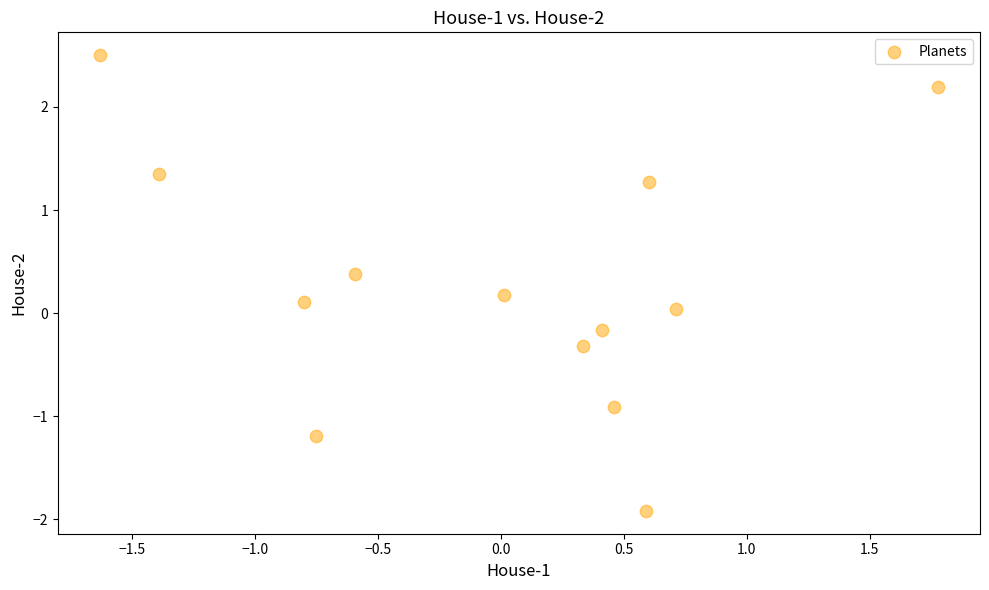

What is the range of Y values (max minus min)?

4.4